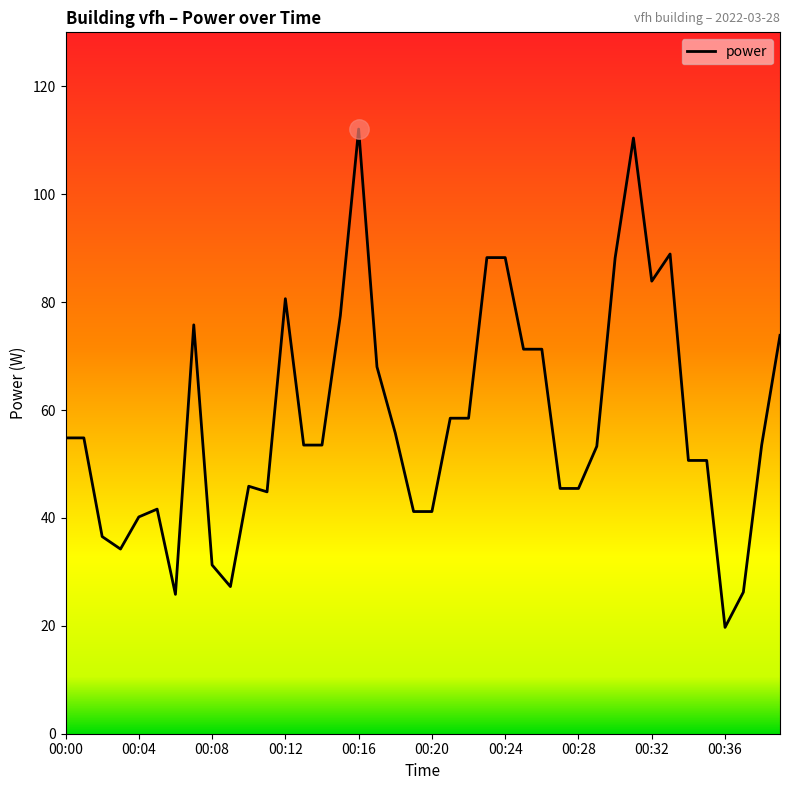

What is the minimum value shown in the chart?

19.7